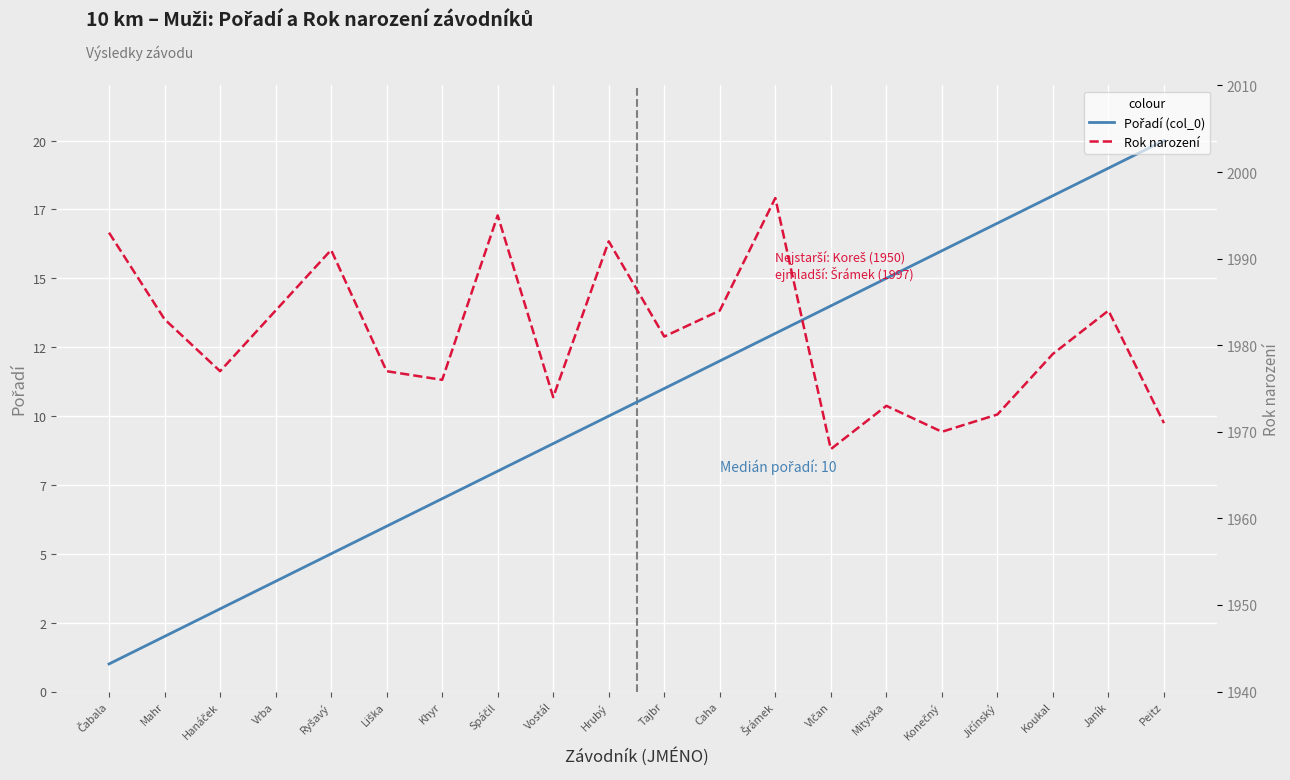

Which series has the largest total across all categories?

Rok narození